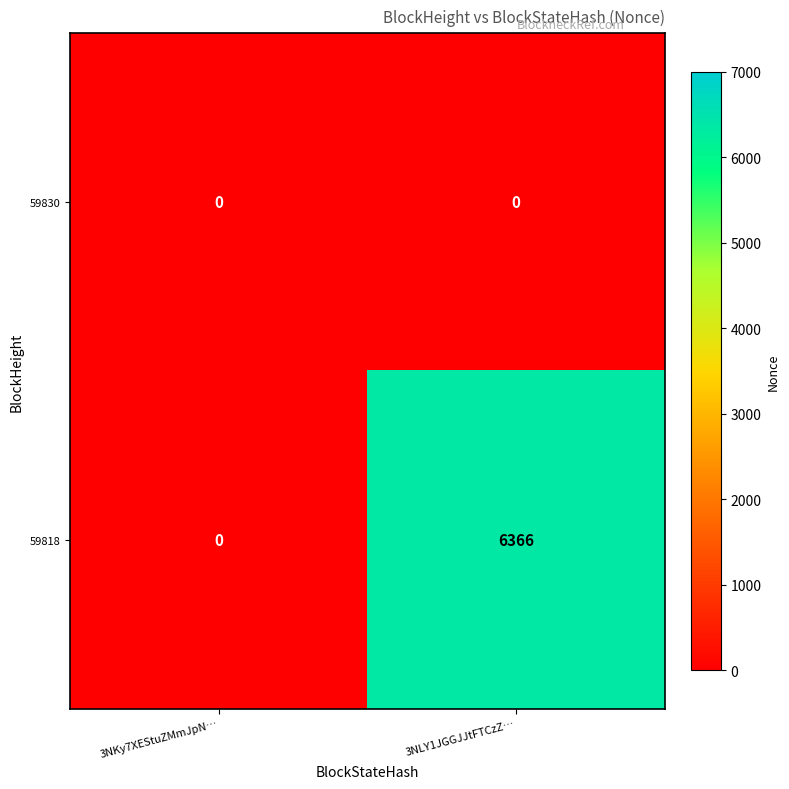

What value does the 59818 series have at 3NLY1JGGJJtFTCzZ…?

6366